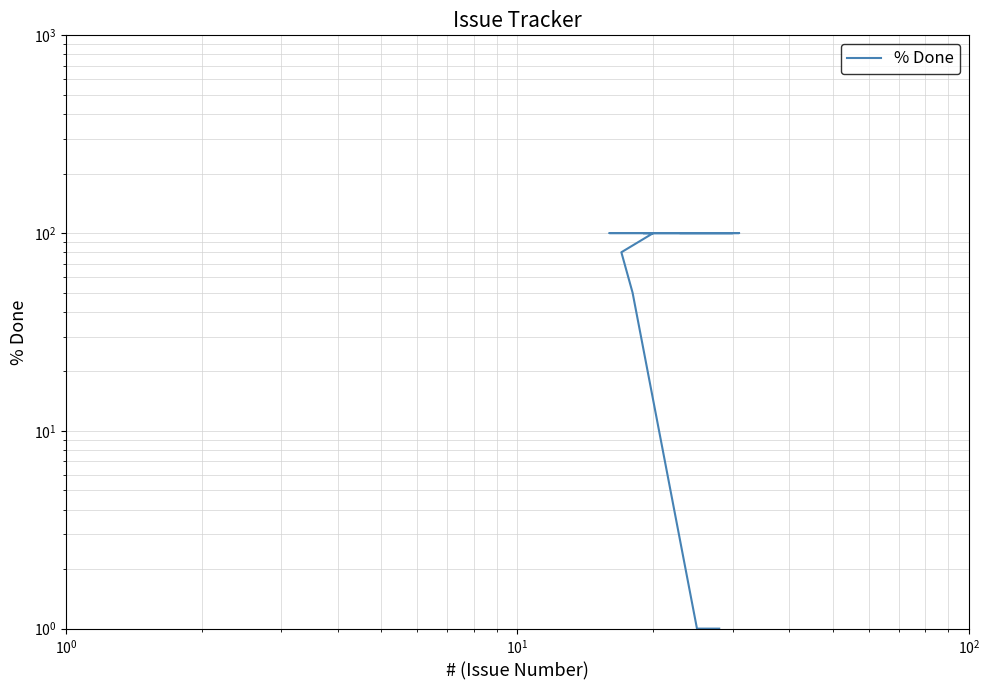

The chart shows a value of 150 at 8. True or false?

False